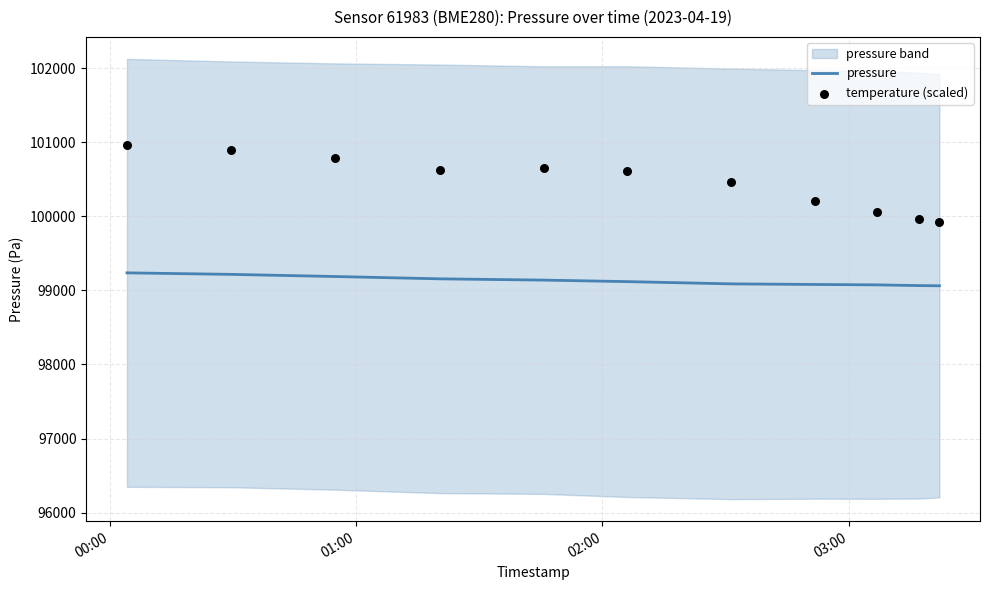

What is the highest value of the pressure series?

99235.6